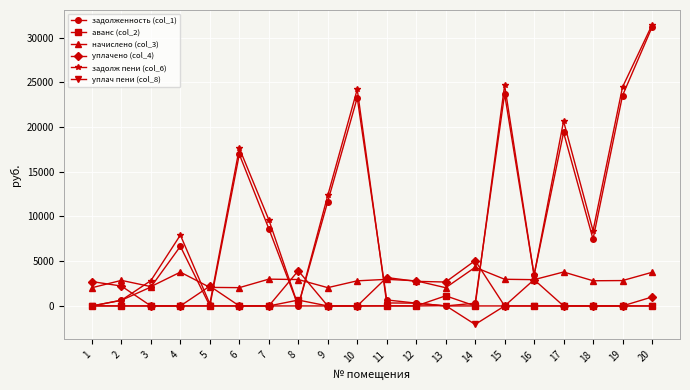

Which series has the widest spread of values?

задолж пени (col_6)